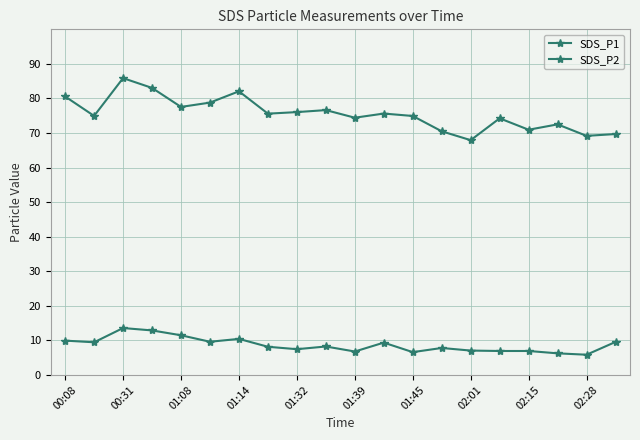

True or false: SDS_P1 and SDS_P2 intersect in this chart.

False